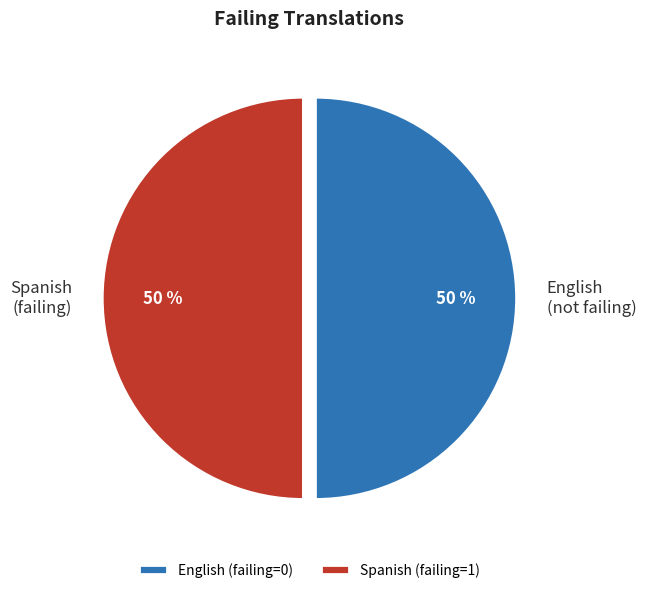

What percentage is the English (not failing) slice, to the nearest percent?

50%